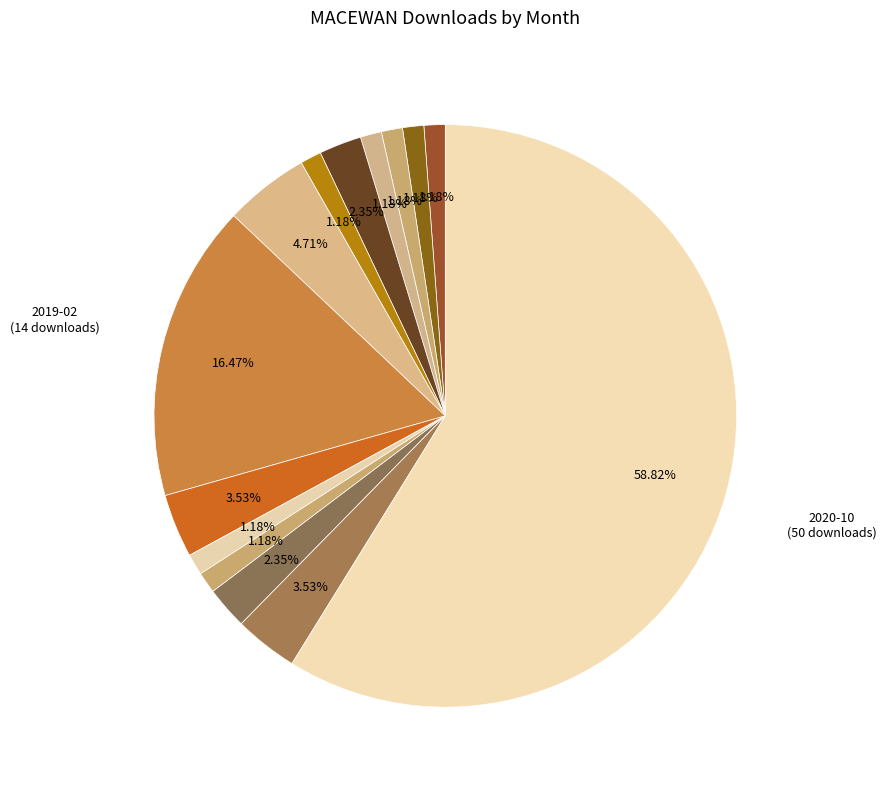

How many slices are in this pie chart?

14